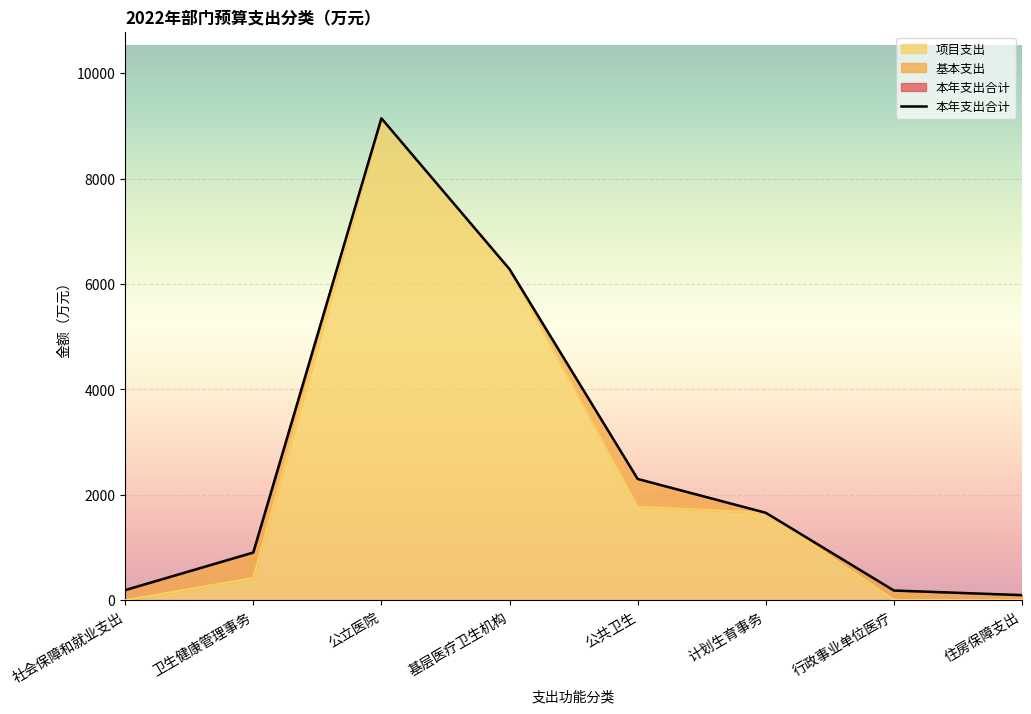

What is the smallest value displayed?

95.4